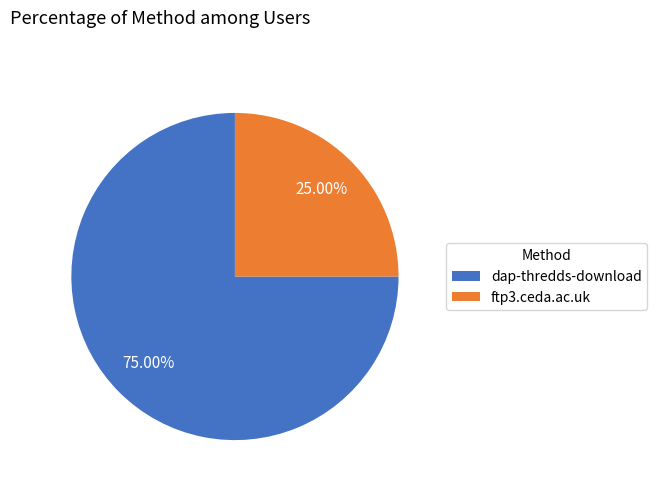

To the nearest percent, what is the difference between the largest and smallest slice percentages?

50%